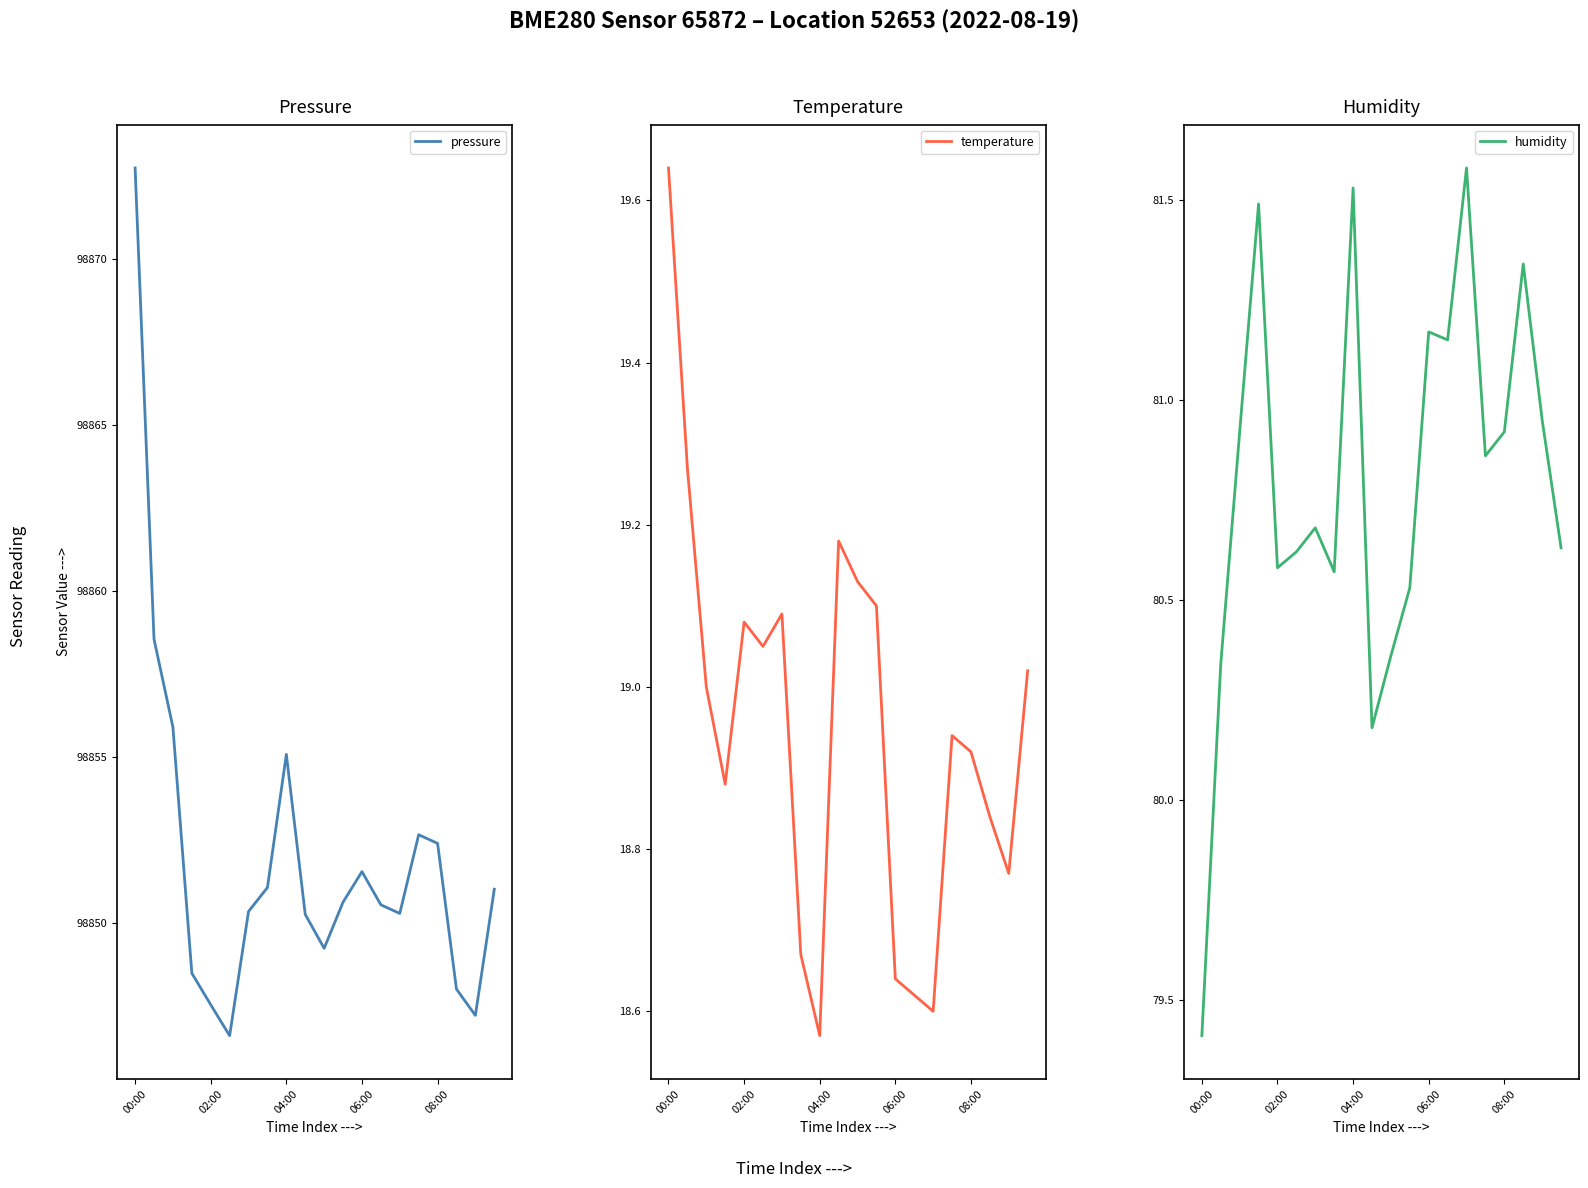

In humidity, how many points are higher than both neighbors (excluding endpoints)?

6